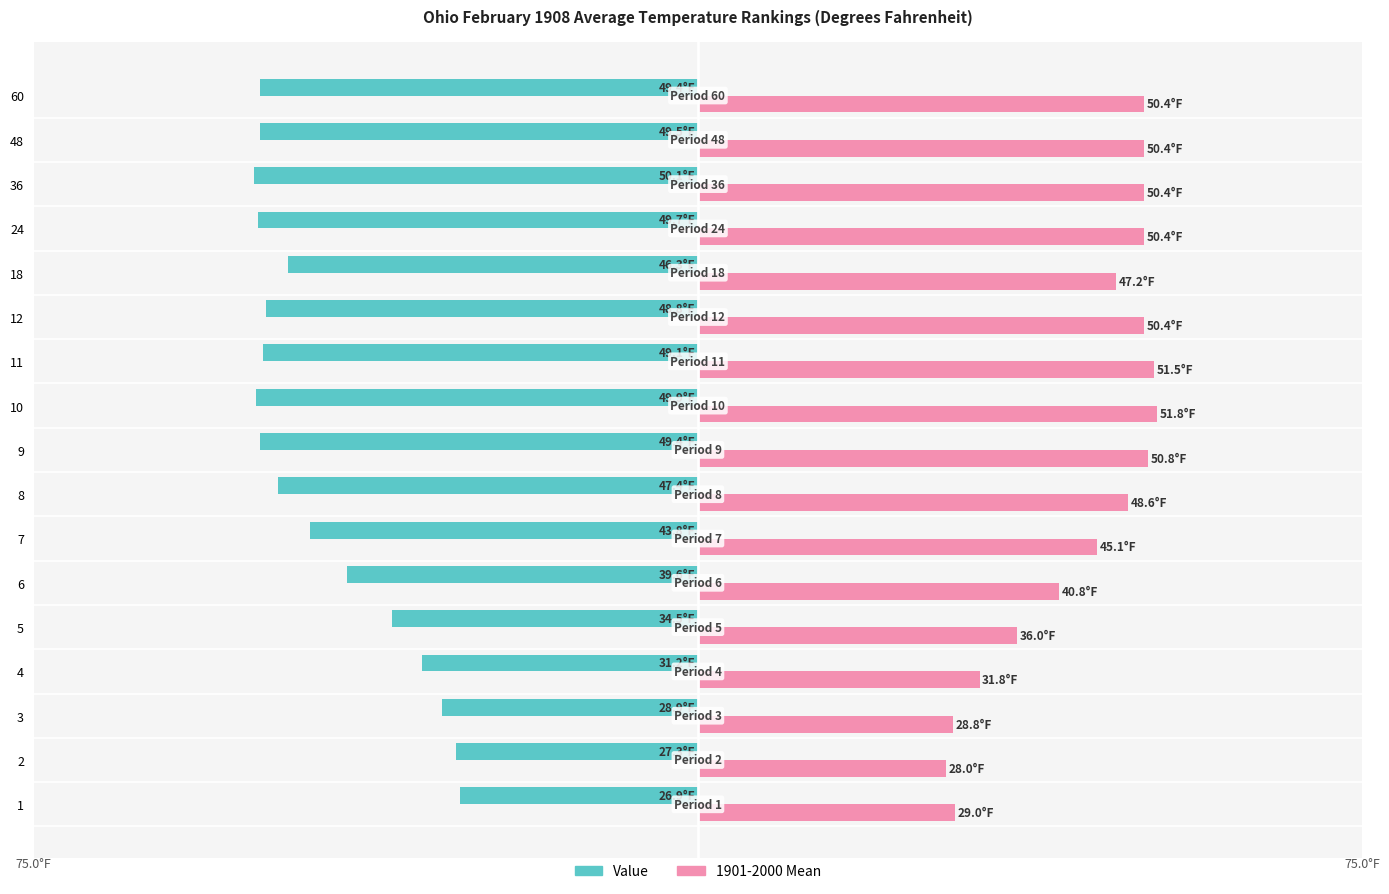

What are all the series names shown in the legend?

Value, 1901-2000 Mean